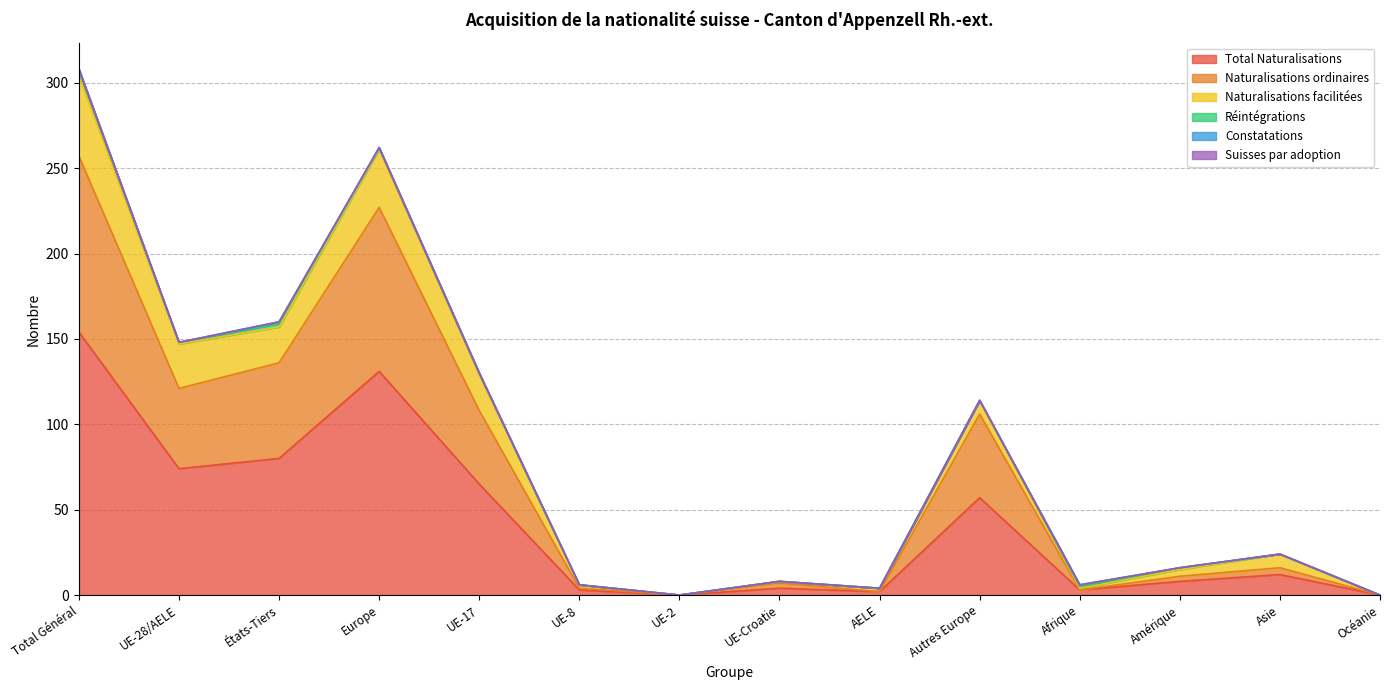

Which series changed the most between UE-8 and Afrique?

Naturalisations ordinaires